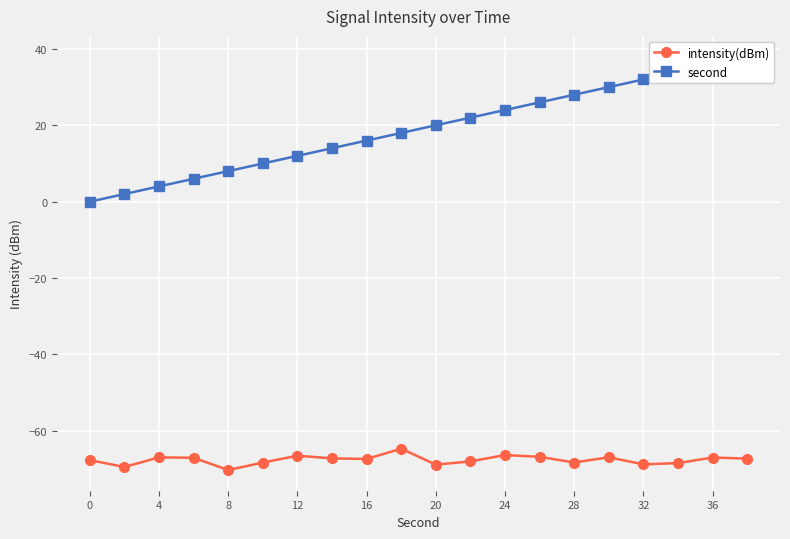

What value does the intensity(dBm) series have at 4?

-67.0